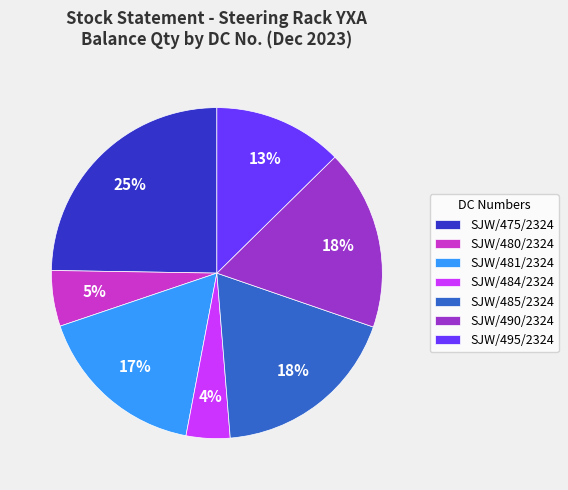

To the nearest percent, what is the average slice percentage?

14%